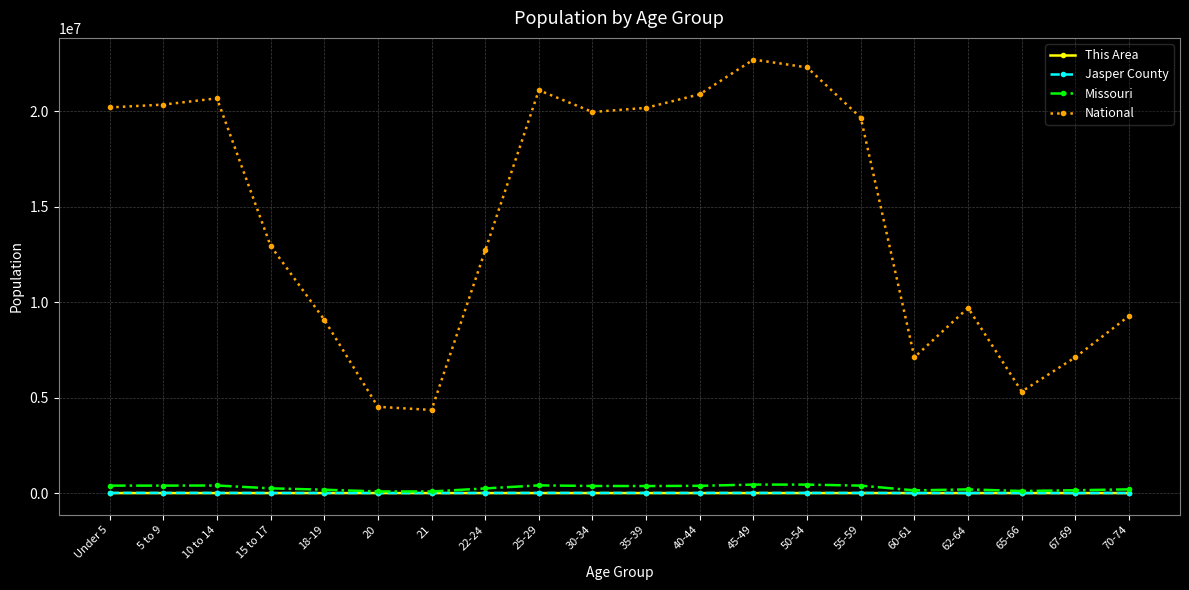

True or false: Missouri has more than 0 points higher than both neighbors.

True